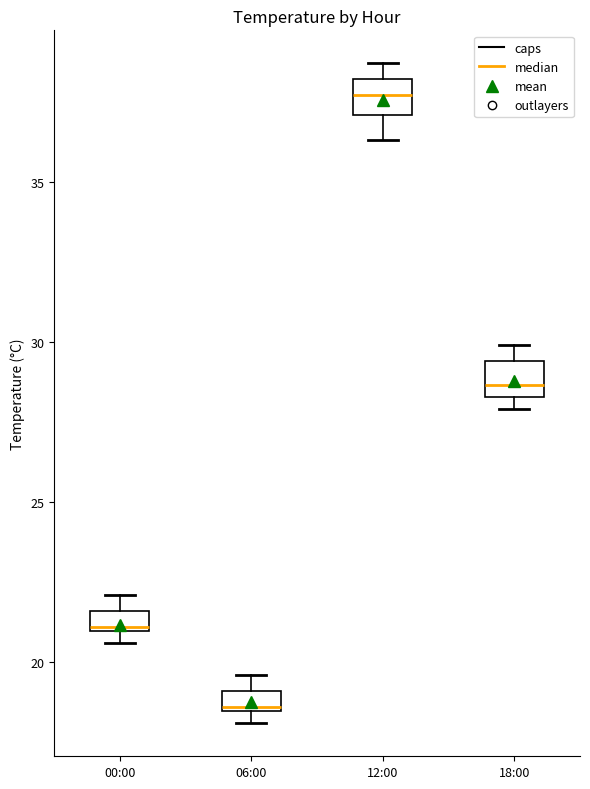

Which box's median line is the lowest?

06:00